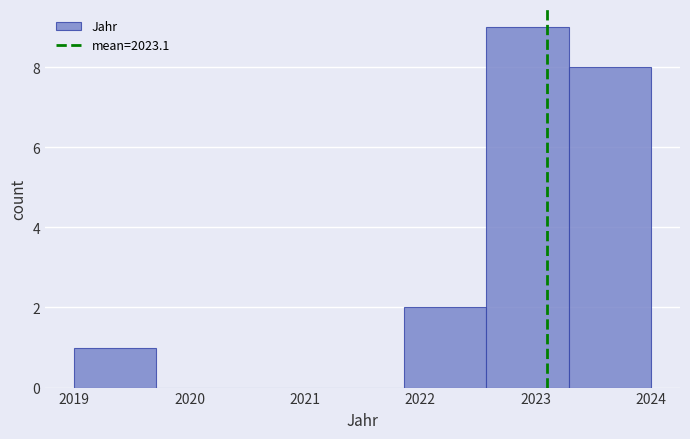

Over which range of the x-axis is the bar tallest?

2022.6 to 2023.3